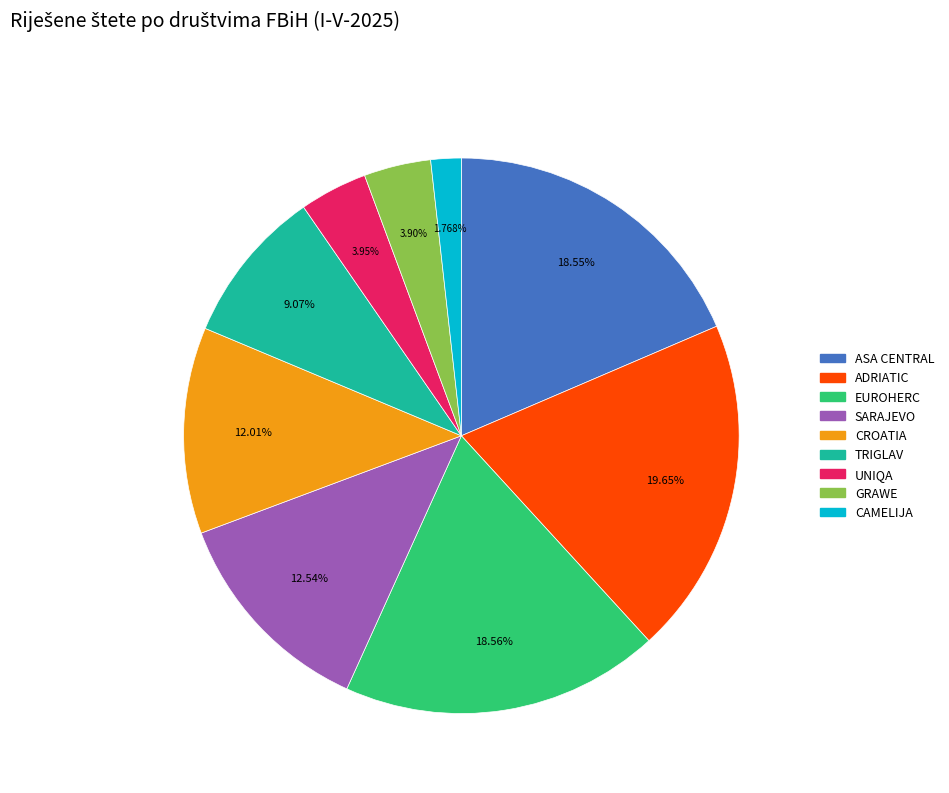

Is ASA CENTRAL the majority of the pie?

No